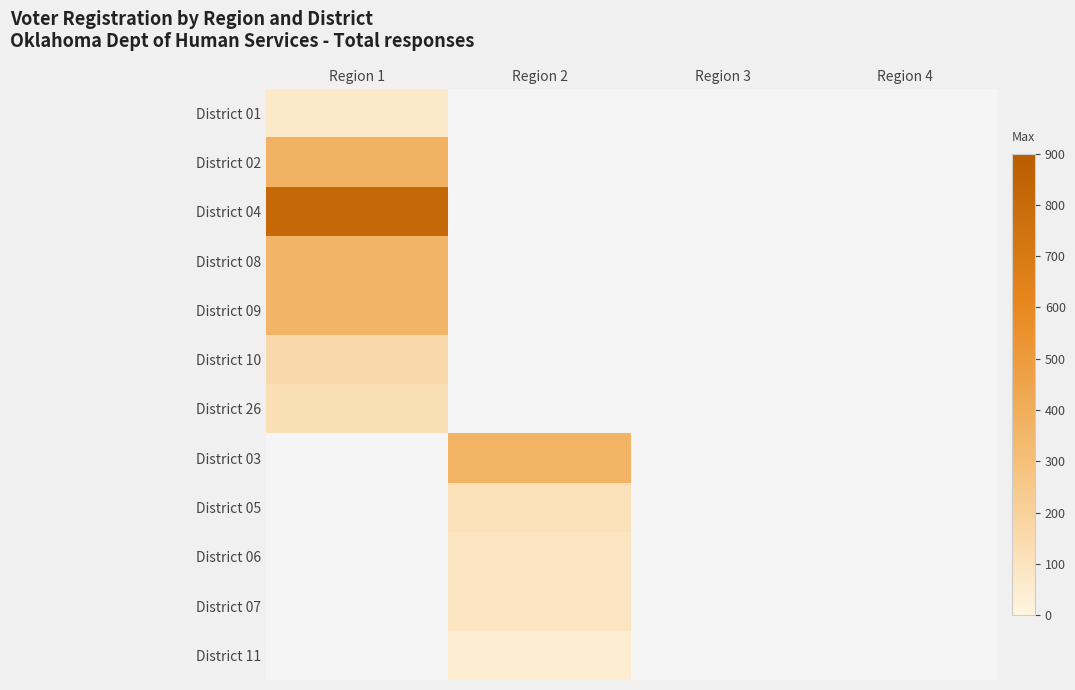

Reading left to right, transcribe all the data shown in this chart.

District 01: Region 1=70	Region 2=0	Region 3=0	Region 4=0
District 02: Region 1=374	Region 2=0	Region 3=0	Region 4=0
District 04: Region 1=813	Region 2=0	Region 3=0	Region 4=0
District 08: Region 1=364	Region 2=0	Region 3=0	Region 4=0
District 09: Region 1=358	Region 2=0	Region 3=0	Region 4=0
District 10: Region 1=156	Region 2=0	Region 3=0	Region 4=0
District 26: Region 1=127	Region 2=0	Region 3=0	Region 4=0
District 03: Region 1=0	Region 2=366	Region 3=0	Region 4=0
District 05: Region 1=0	Region 2=110	Region 3=0	Region 4=0
District 06: Region 1=0	Region 2=91	Region 3=0	Region 4=0
District 07: Region 1=0	Region 2=90	Region 3=0	Region 4=0
District 11: Region 1=0	Region 2=43	Region 3=0	Region 4=0